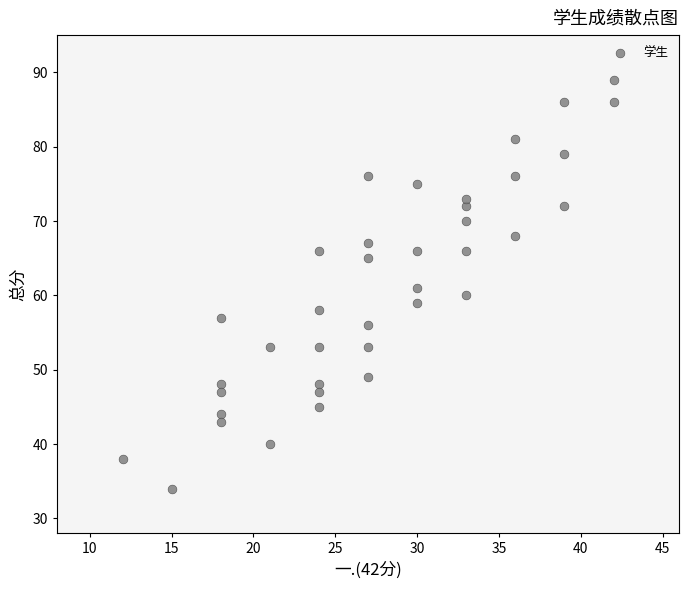

What is the range of Y values (max minus min)?

55